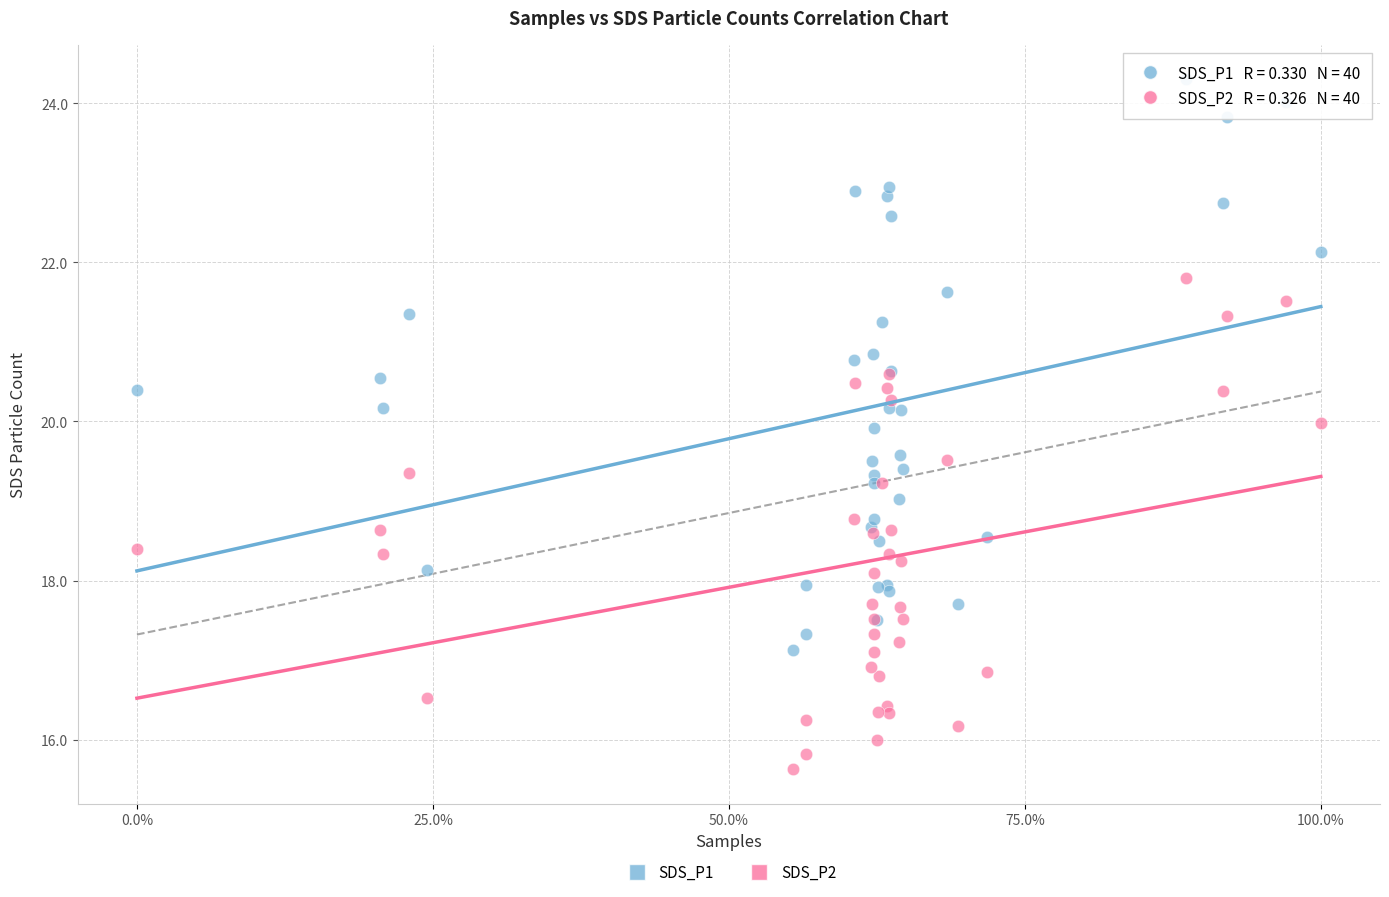

Which series contains the highest Y value?

SDS_P1